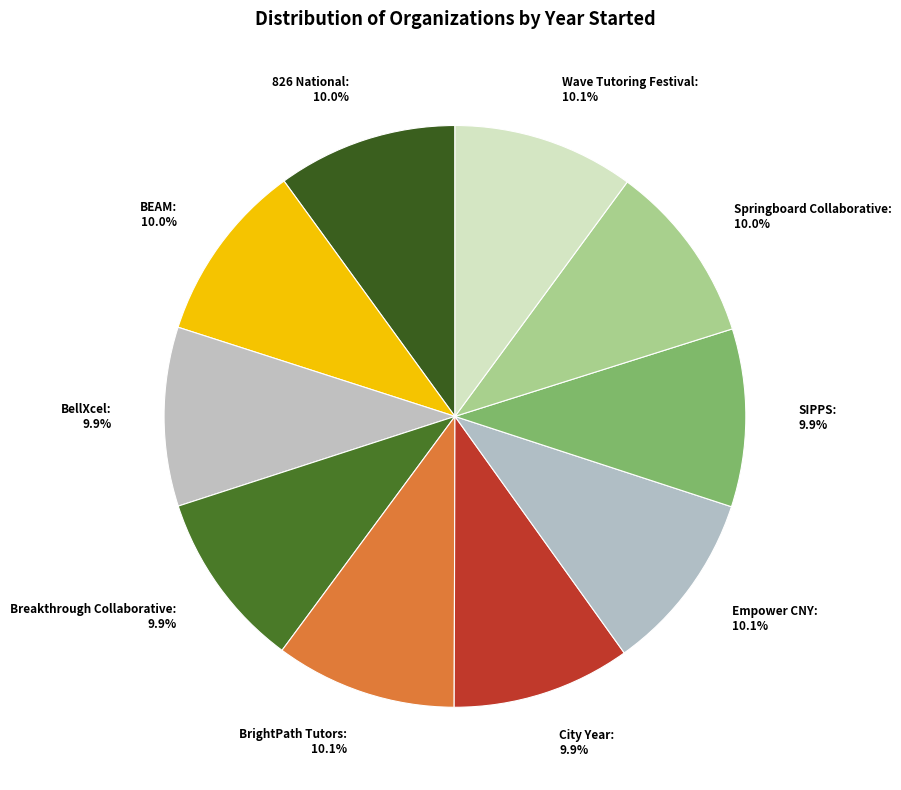

Does SIPPS represent more than half of the total?

No